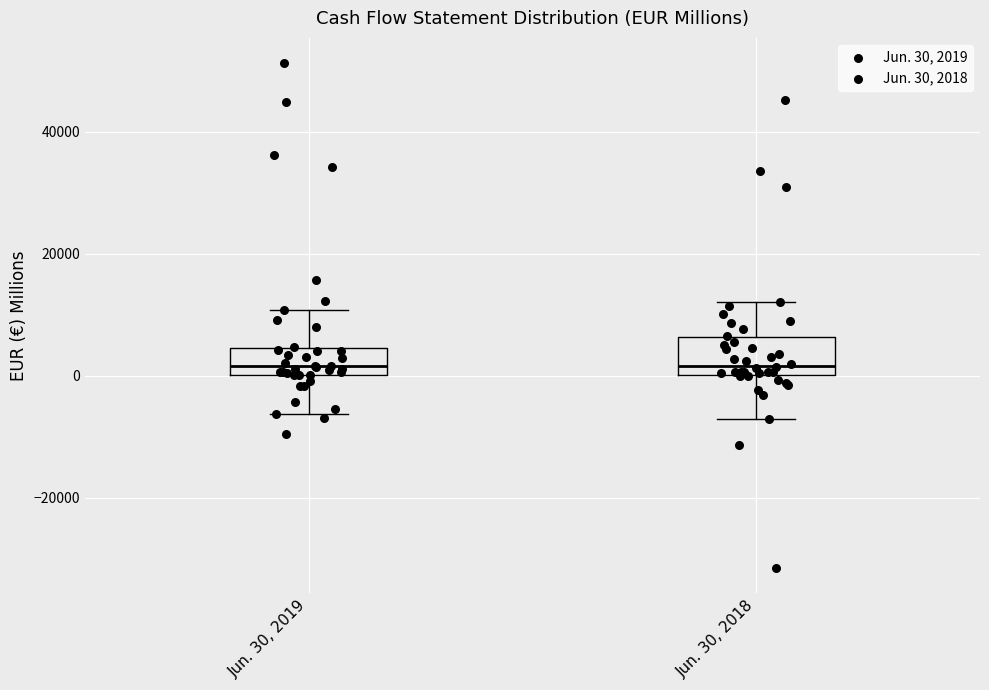

Reading left to right, transcribe this box plot: for each box, give where its median line is, the range the box spans, and where its two whiskers end, as read against the y-axis. The values are not printed on the chart, so give them approximately, as read against the axis.

Jun. 30, 2019: median 2000, box 0 to 4000, whiskers -6000 to 10000
Jun. 30, 2018: median 2000, box 0 to 6000, whiskers -8000 to 12000